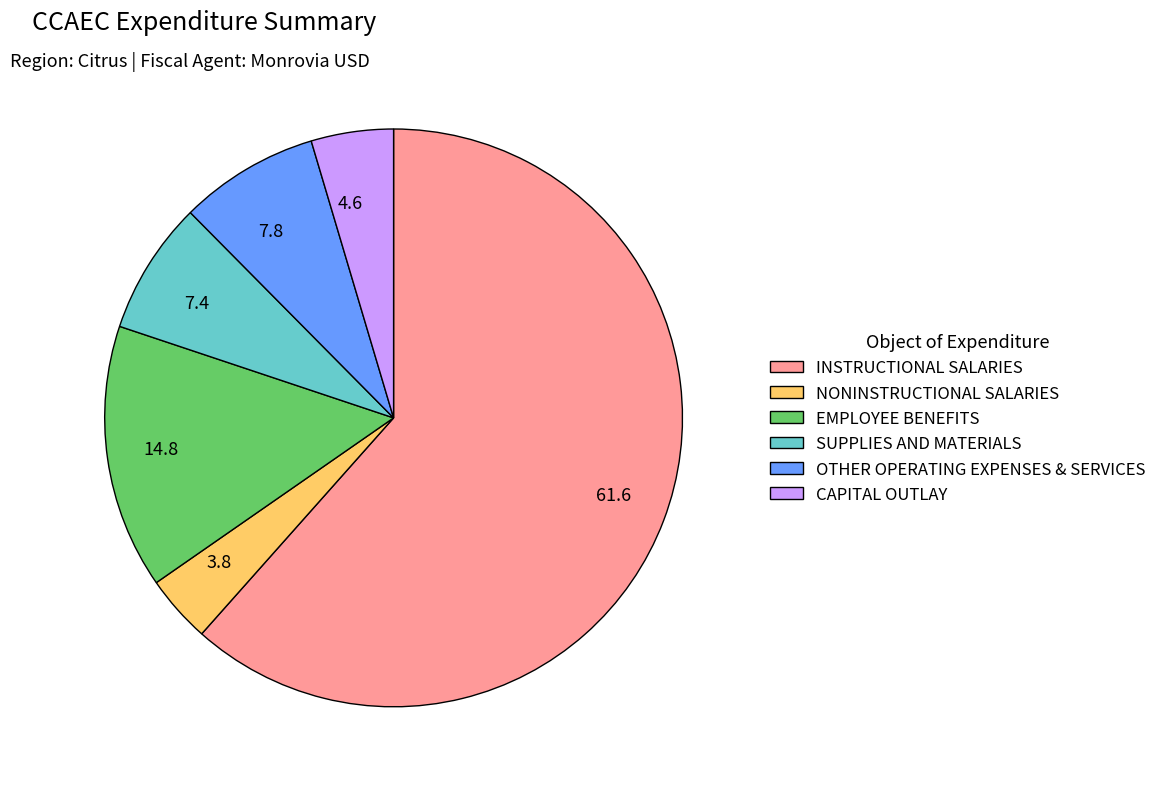

How many slices are in this pie chart?

6